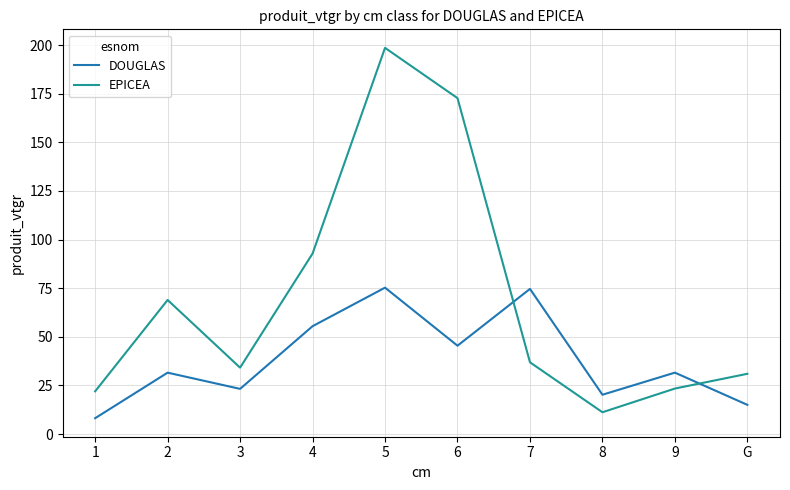

True or false: EPICEA has more than 0 interior local peaks.

True